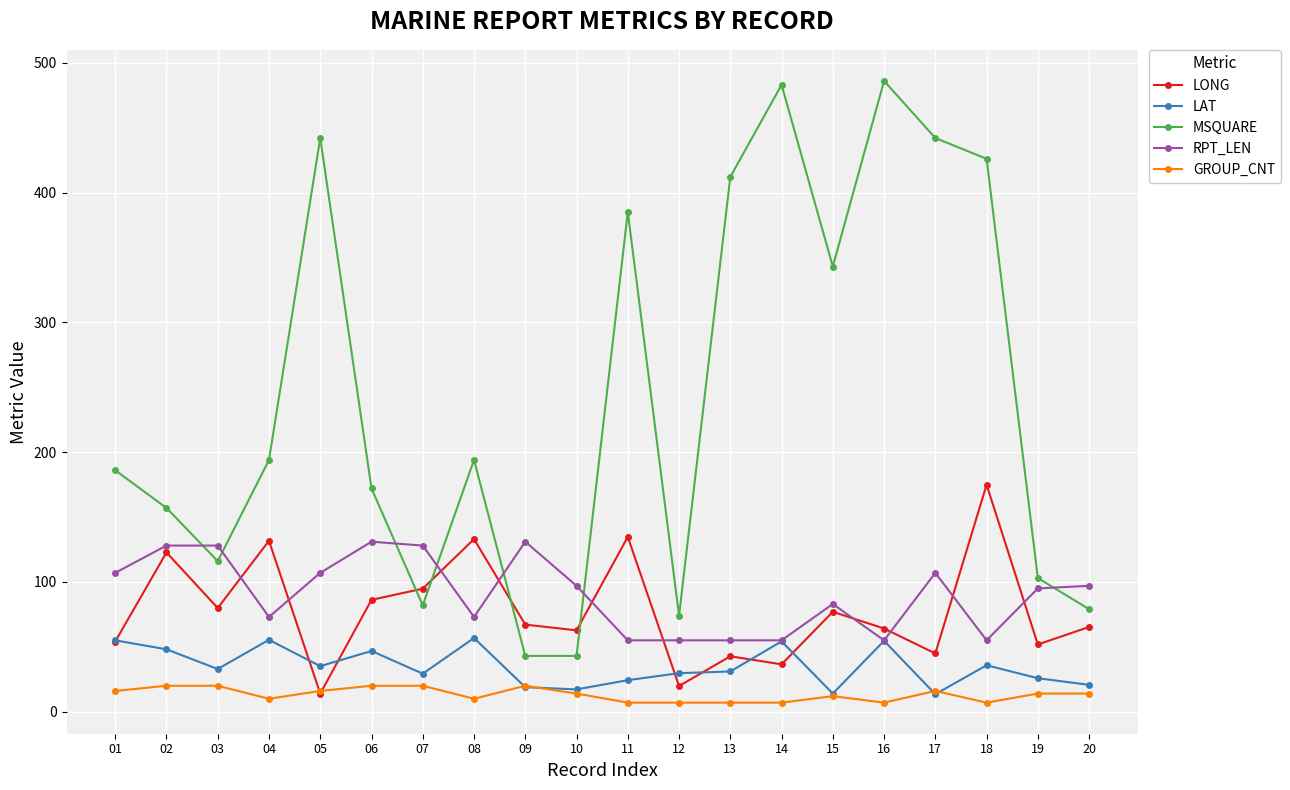

What is the difference between the LONG values at 11 and 08?

1.7